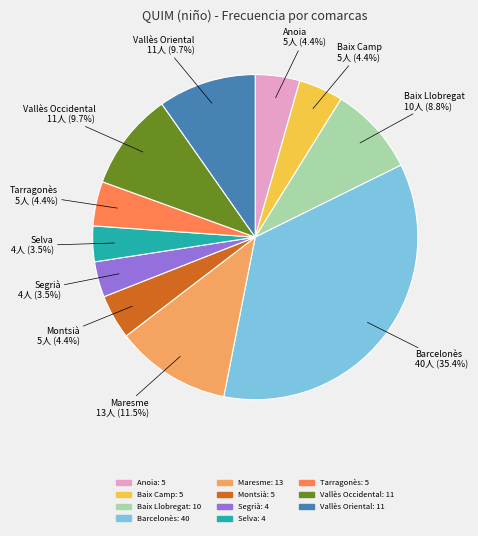

What portion of the pie excludes Baix Camp?

95.6%